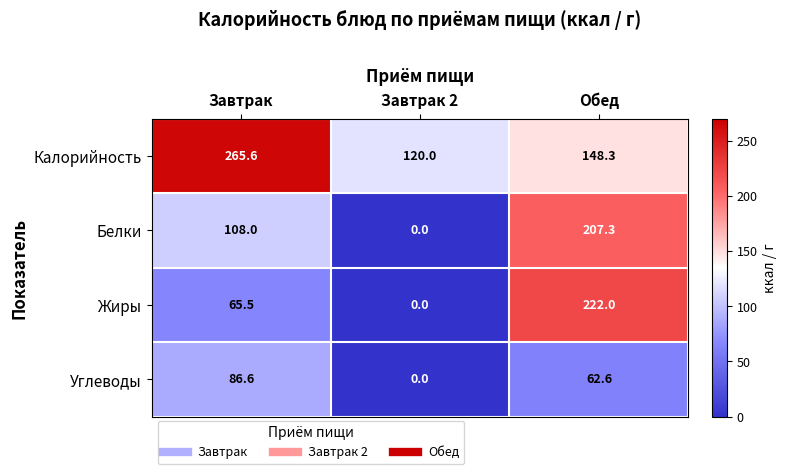

List the series in order of their peak value, lowest first.

Углеводы, Белки, Жиры, Калорийность